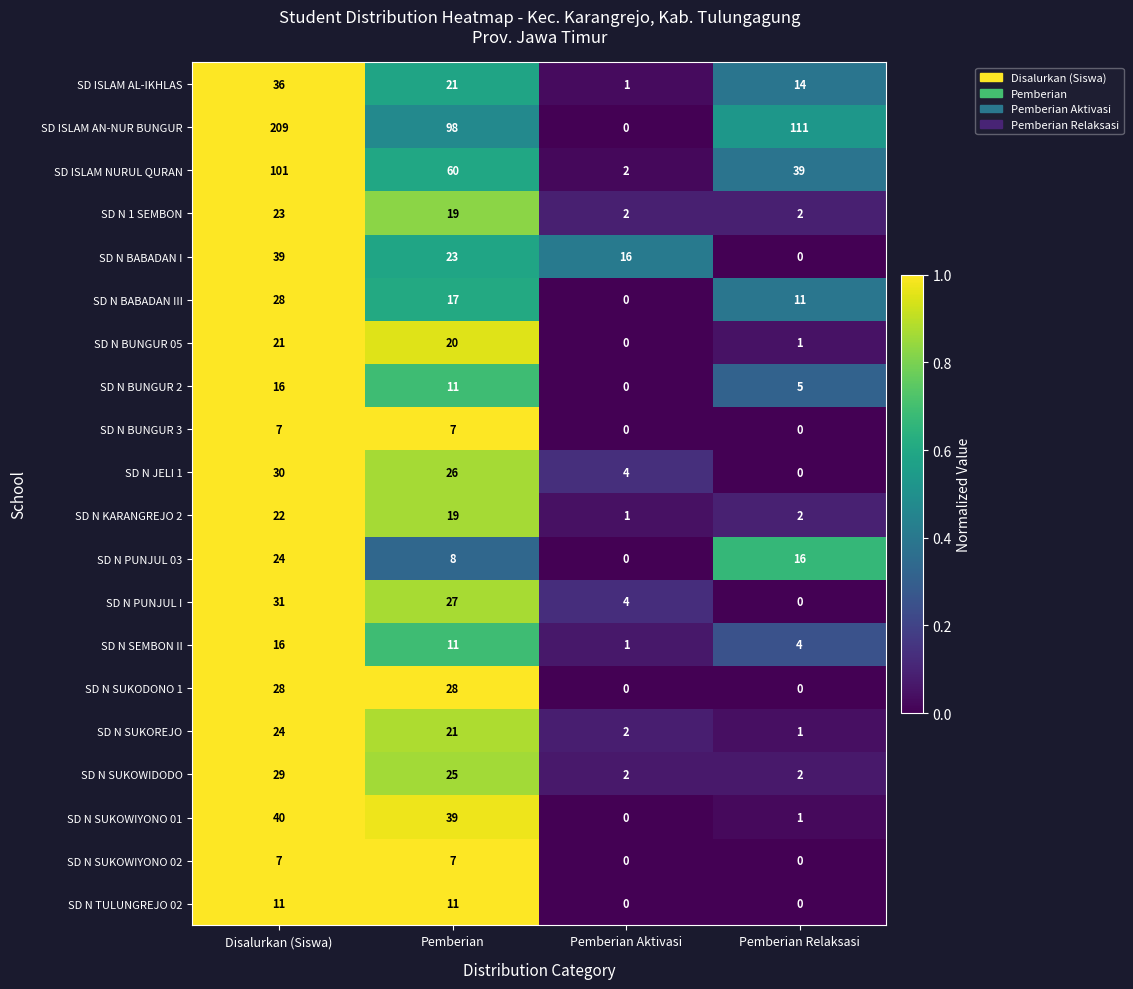

Is the value of SD N SUKOWIDODO at Disalurkan (Siswa) greater than the value of SD ISLAM AN-NUR BUNGUR at Disalurkan (Siswa)?

No